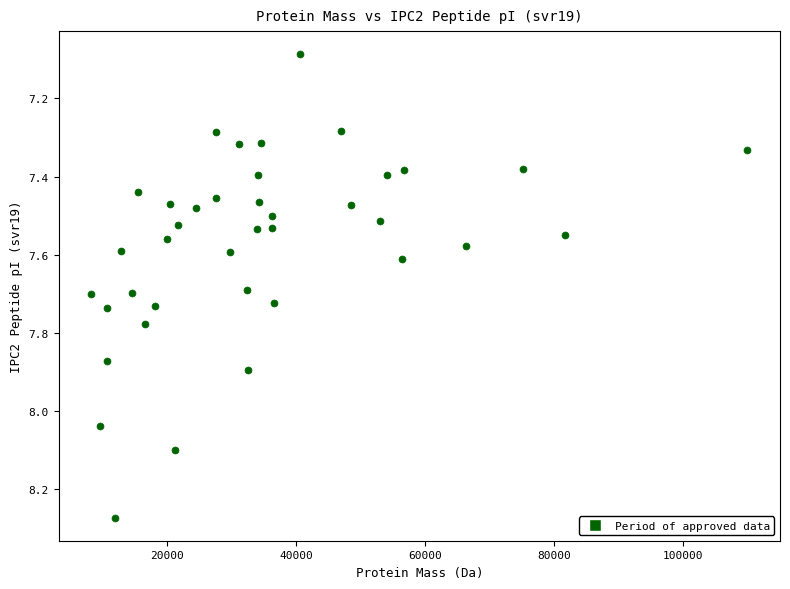

What is the range of Y values (max minus min)?

1.2